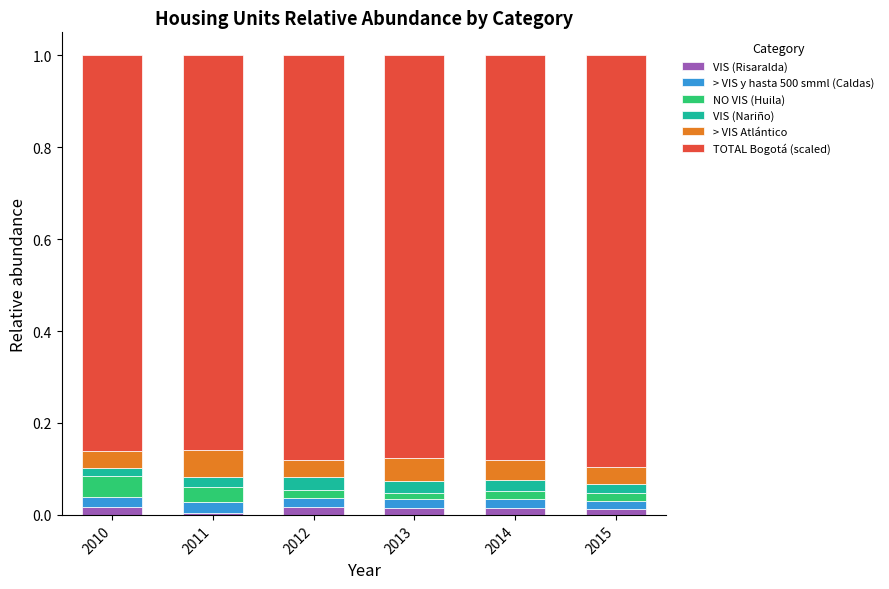

What are all the series names shown in the legend?

VIS (Risaralda), > VIS y hasta 500 smml (Caldas), NO VIS (Huila), VIS (Nariño), > VIS Atlántico, TOTAL Bogotá (scaled)